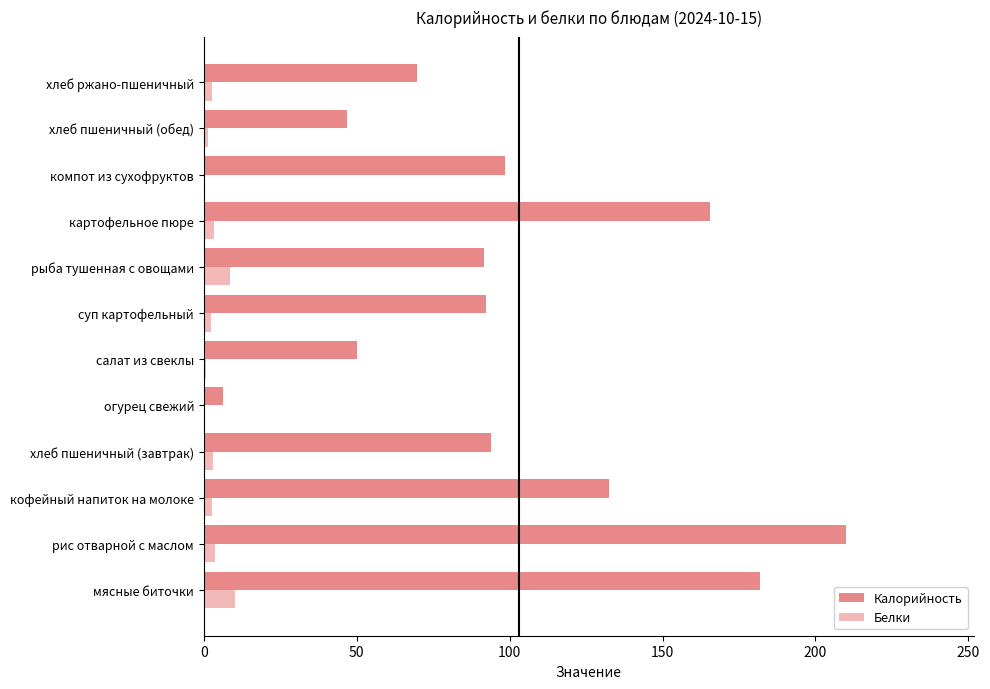

The Калорийность series shows 14.0 at салат из свеклы. True or false?

False